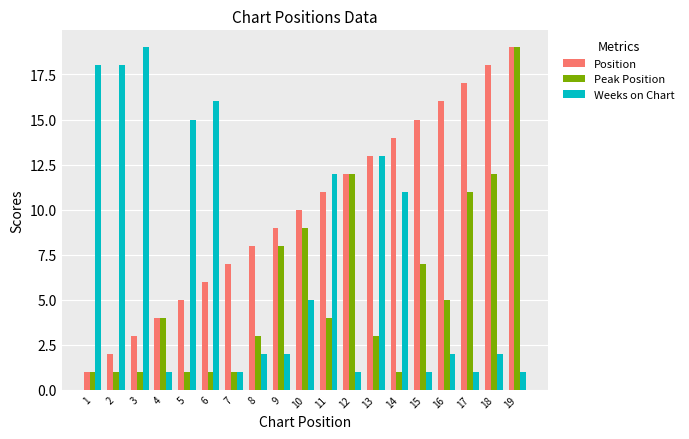

Does the chart contain stacked bars?

No